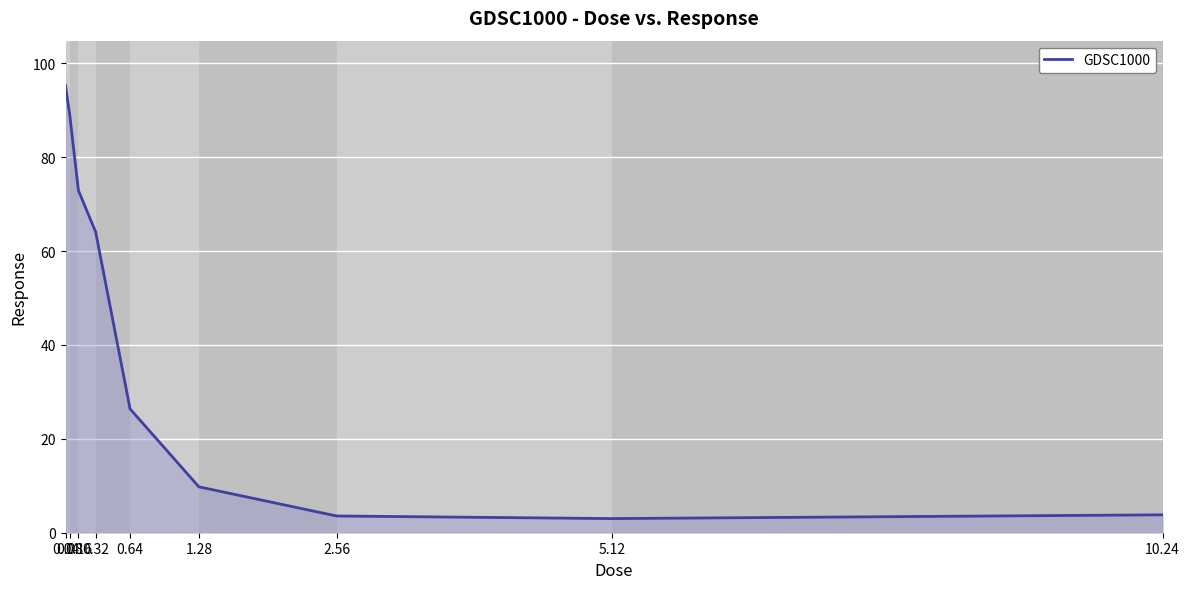

Does the chart have visible grid lines?

Yes